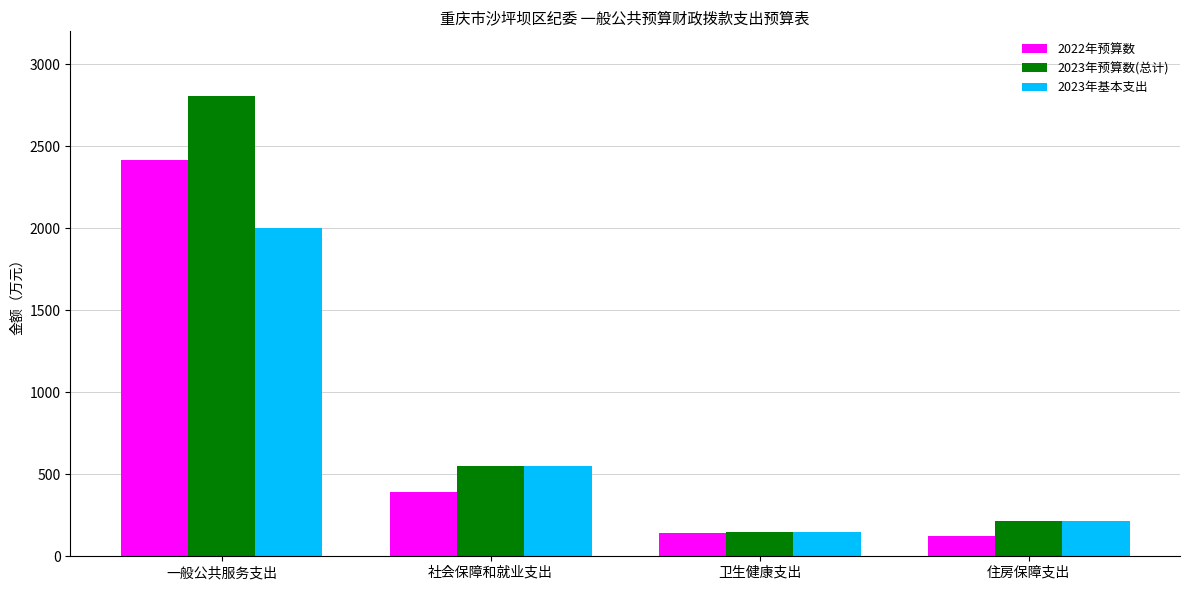

What position from the right is 一般公共服务支出?

4